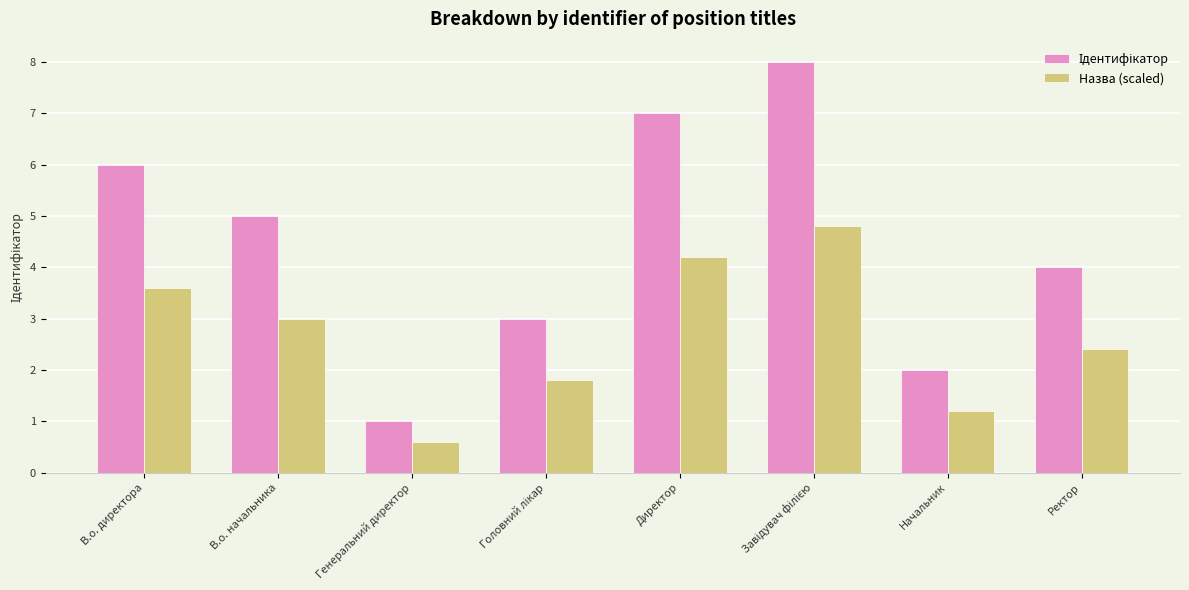

What is the difference between the maximum and minimum values in the Назва (scaled) series?

4.2